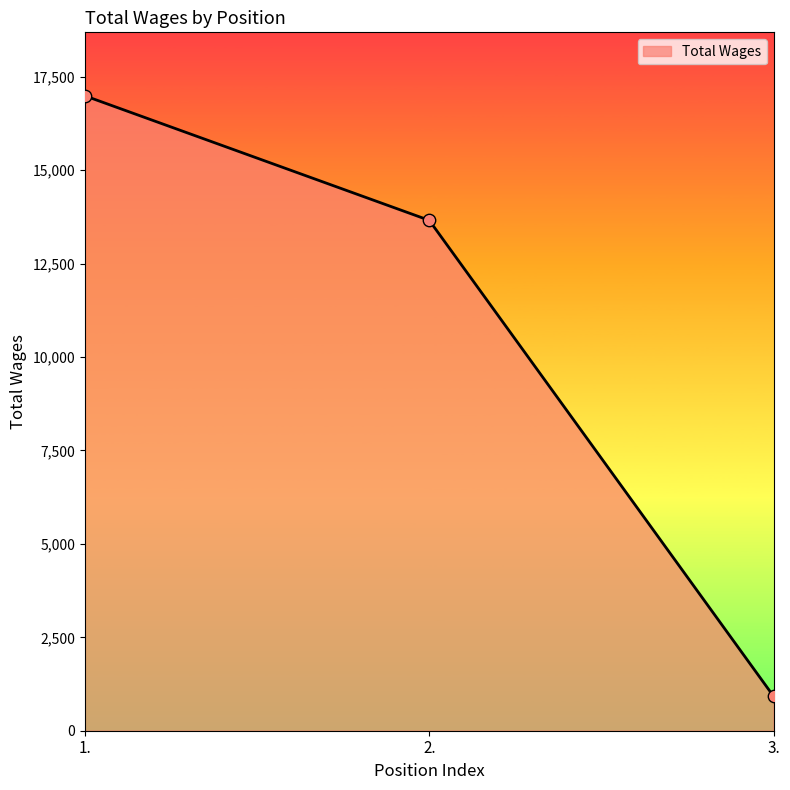

Which has a higher value, 2. or 1.?

1.